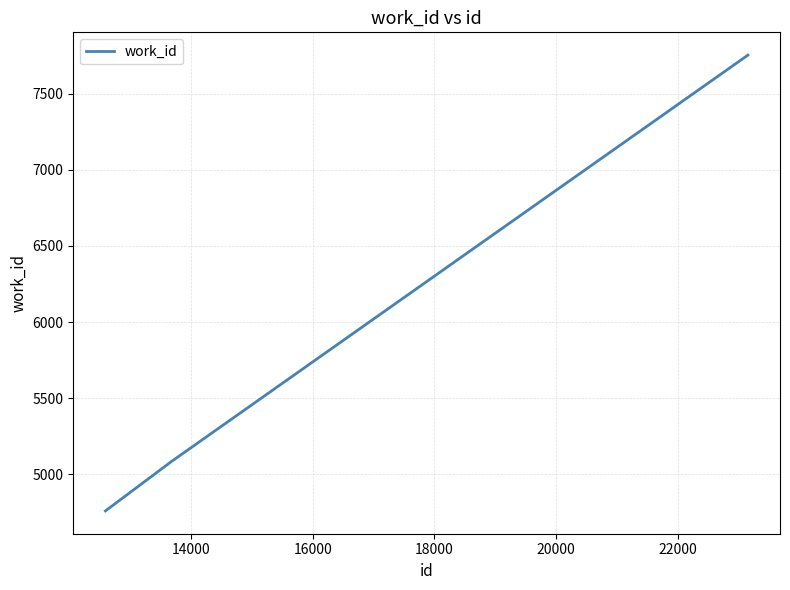

What is the difference between the maximum and minimum values?

2994